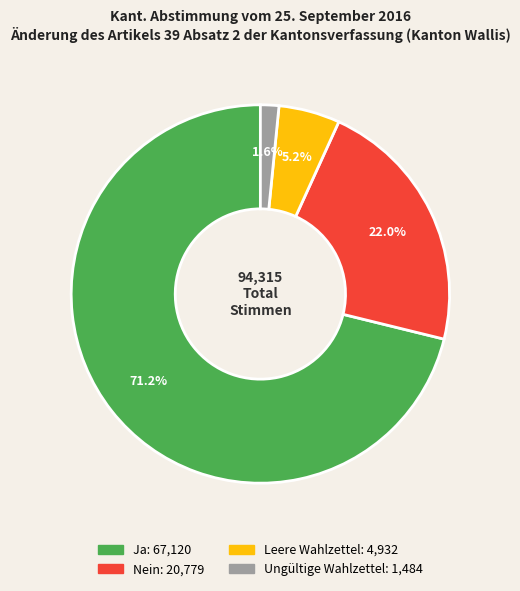

What is the smallest slice in the pie chart?

Ungültige Wahlzettel